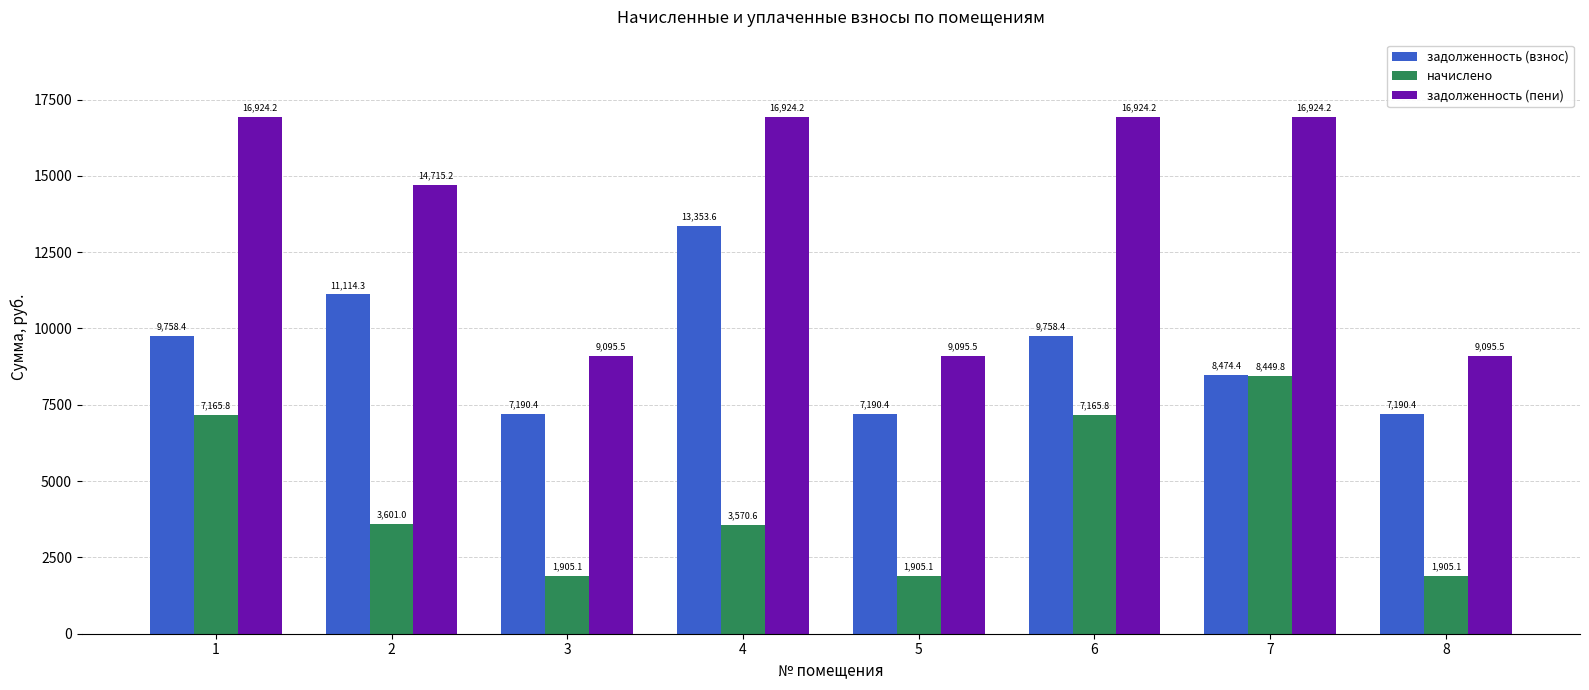

At how many categories does at least one series exceed 11573?

5